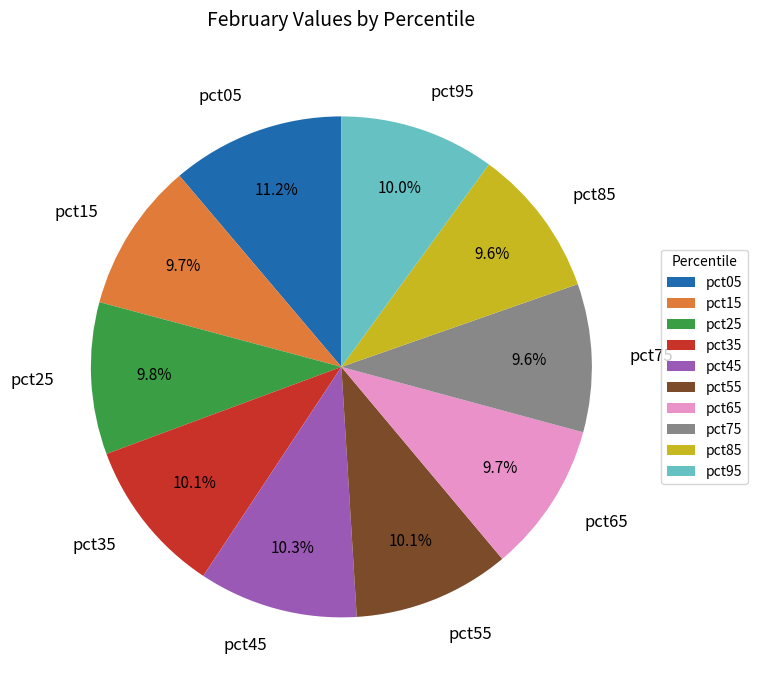

What is the largest slice in the pie chart?

pct05